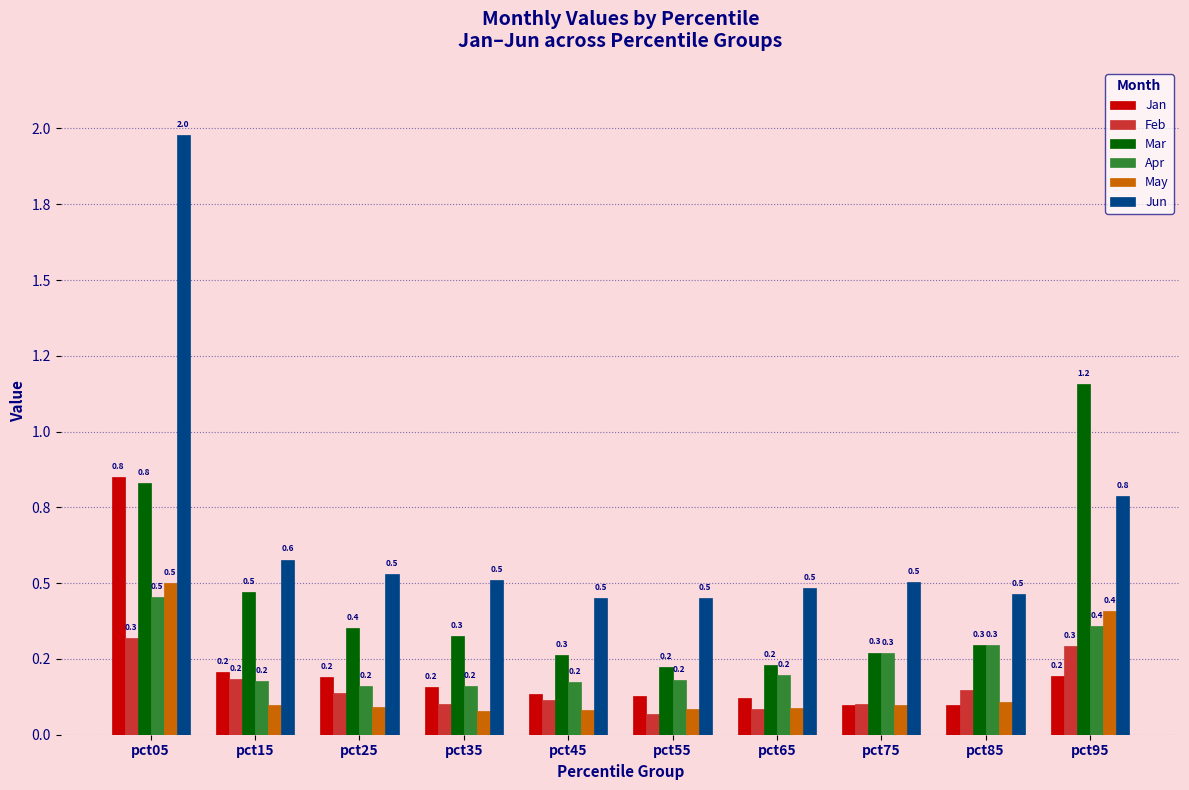

Where is Mar nearest to the value 0?

pct55